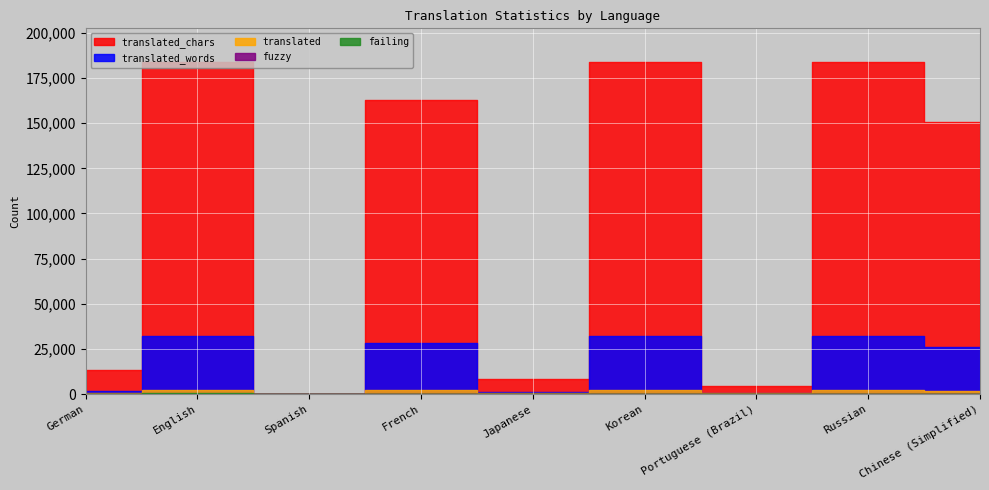

Rank the series by their maximum value, from lowest to highest.

fuzzy, failing, translated, translated_words, translated_chars